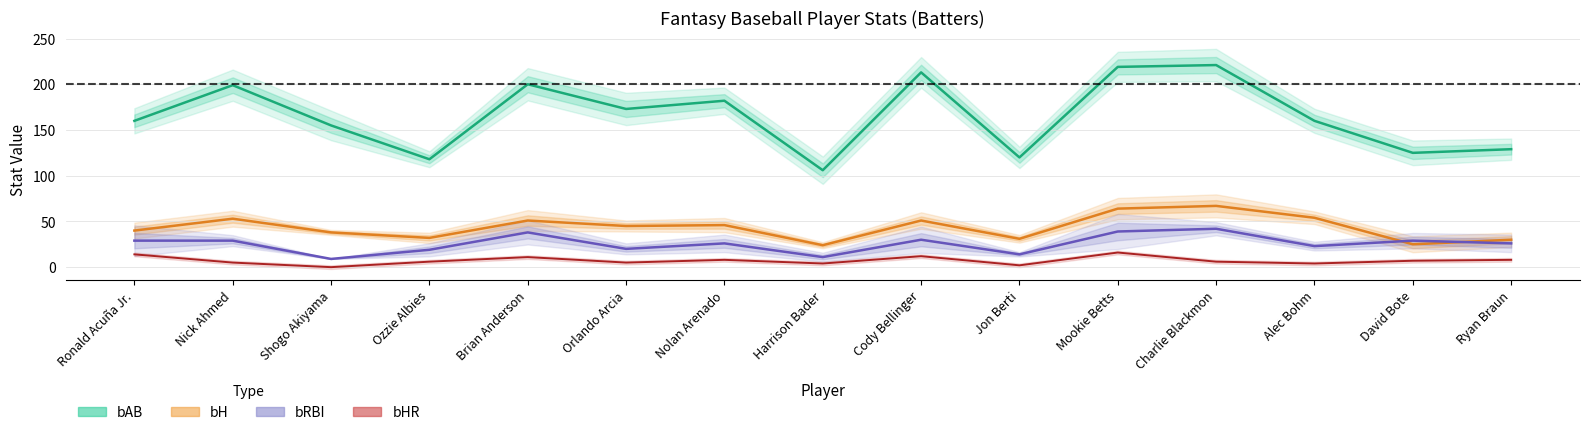

The value of bHR at Alec Bohm is 4. True or false?

True